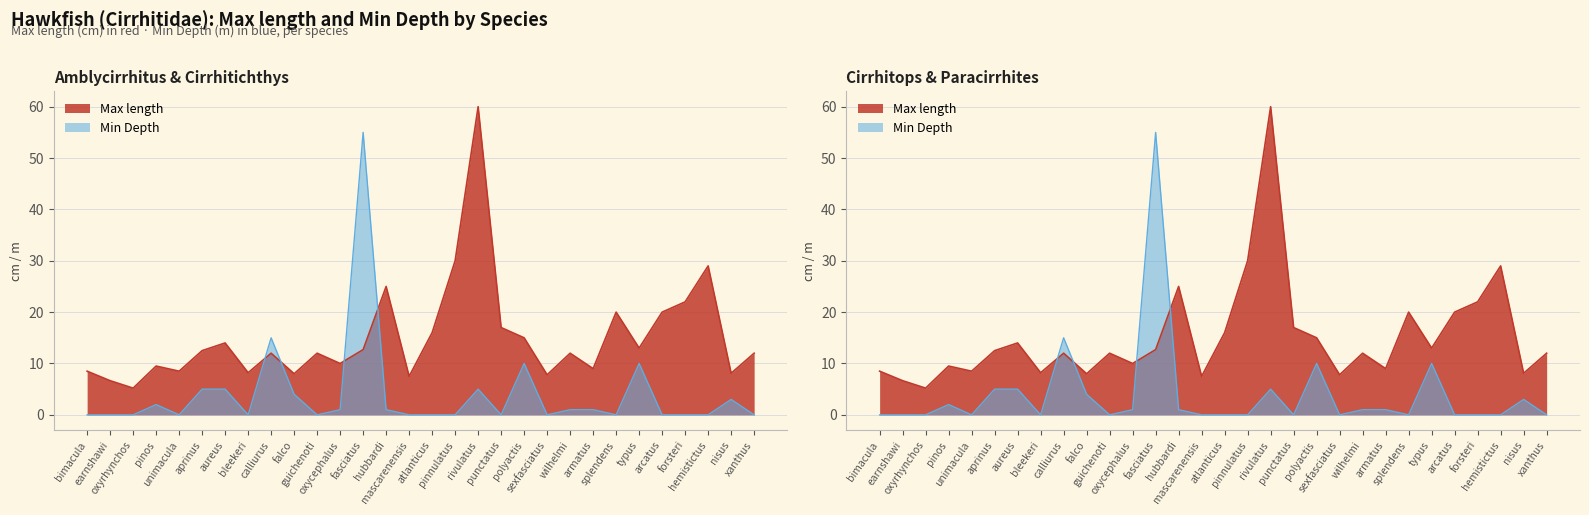

Rank the series at oxyrhynchos from lowest to highest value.

Min Depth, Max length